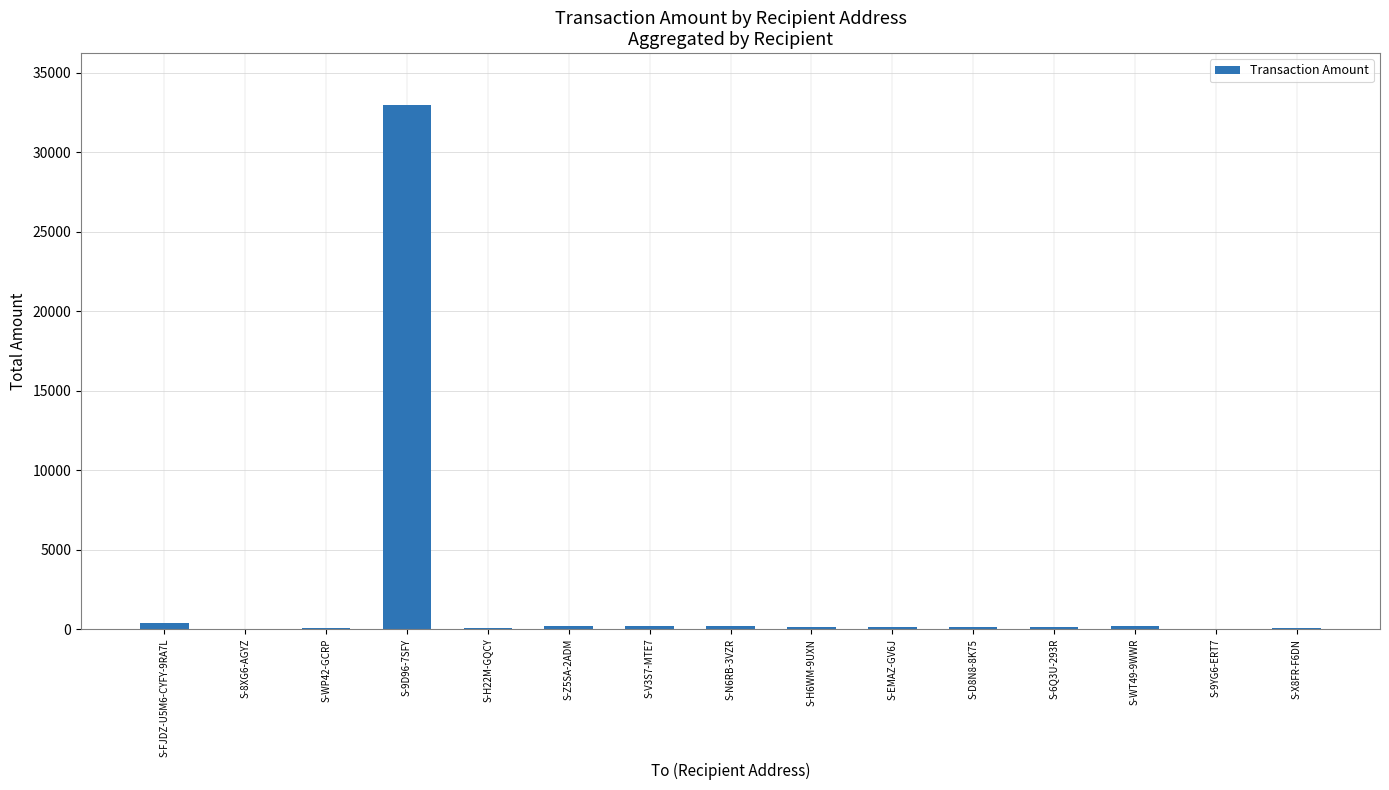

Which category has the highest value across all series?

S-9D96-7SFY